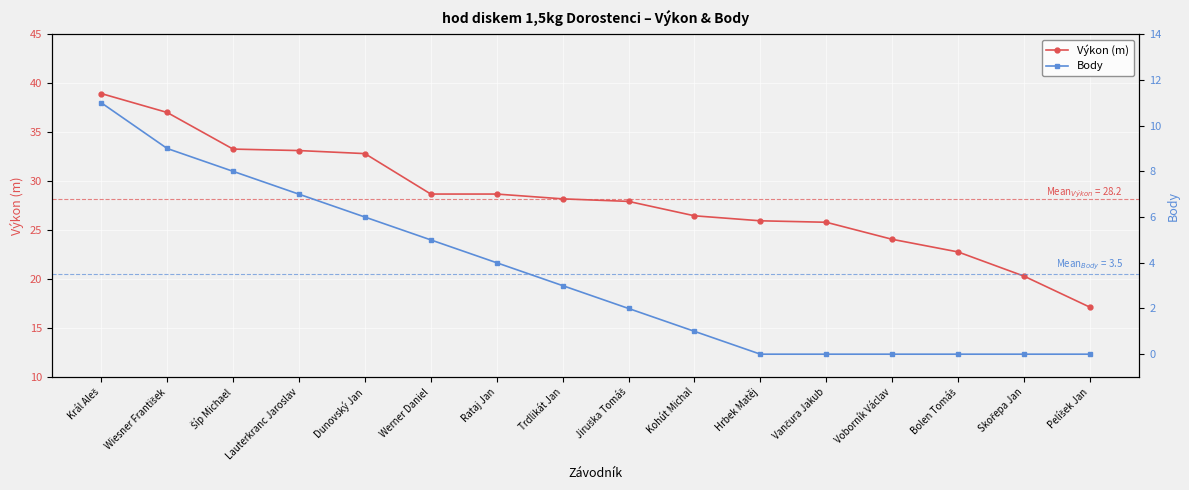

Which has a higher value, Lauterkranc Jaroslav or Šíp Michael?

Šíp Michael